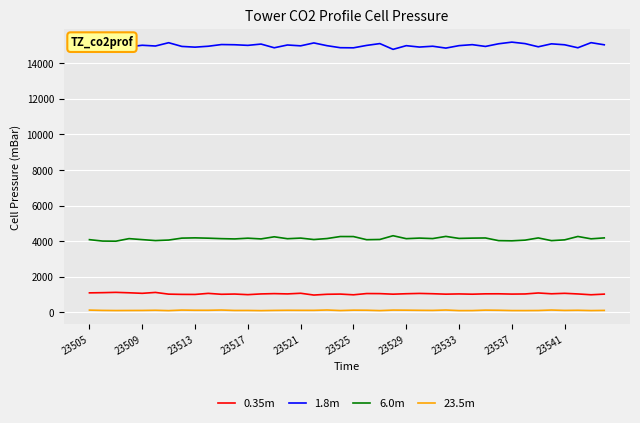

True or false: 6.0m and 1.8m cross at least once.

False